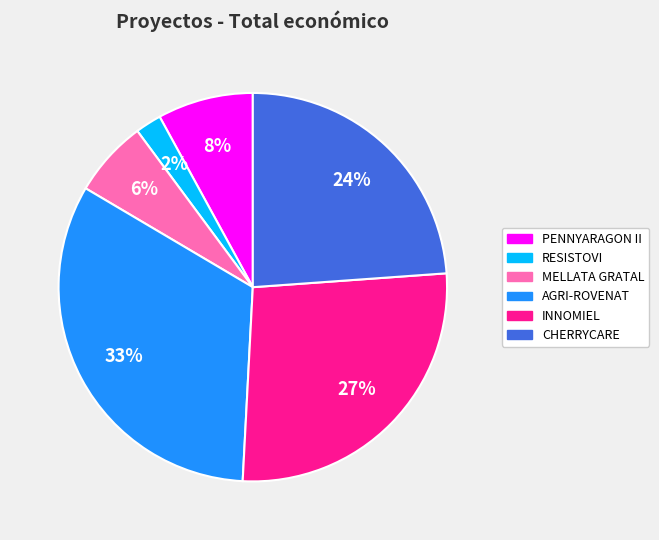

Which category has the biggest portion of the pie?

AGRI-ROVENAT